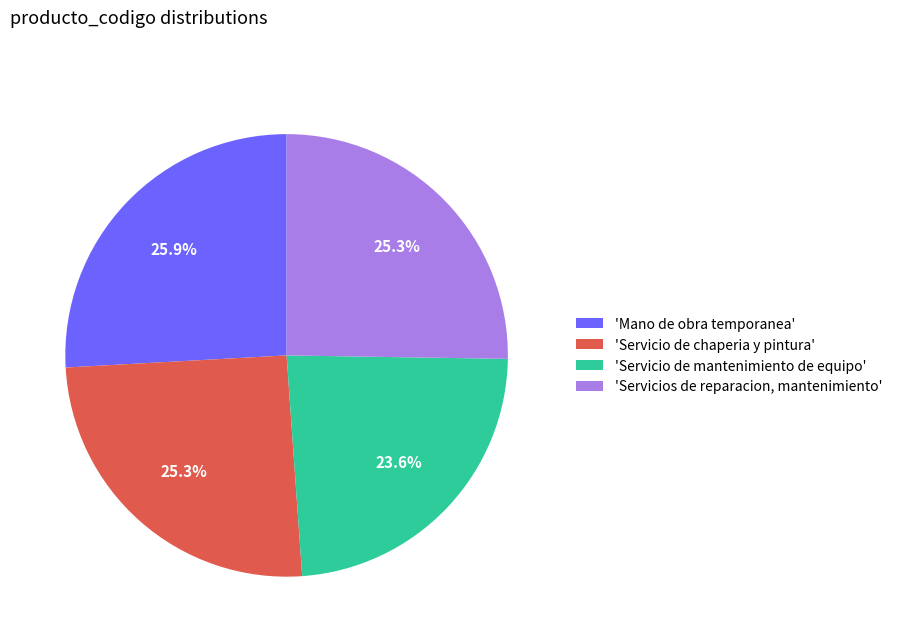

Is the sum of 'Servicio de chaperia y pintura' and 'Servicios de reparacion, mantenimiento' greater than half?

Yes